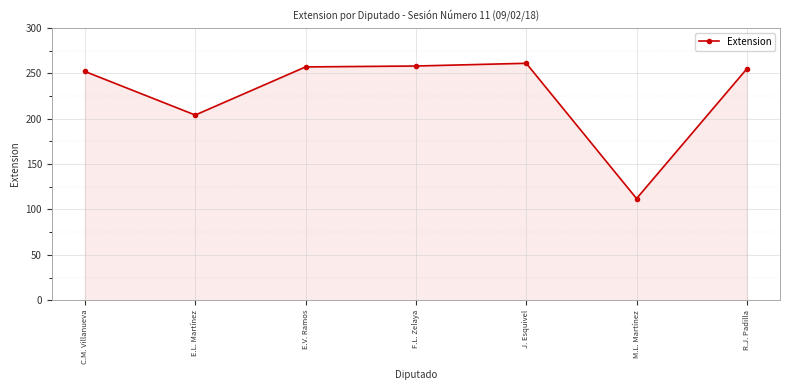

At which category does the data reach its first local valley?

E.L. Martínez